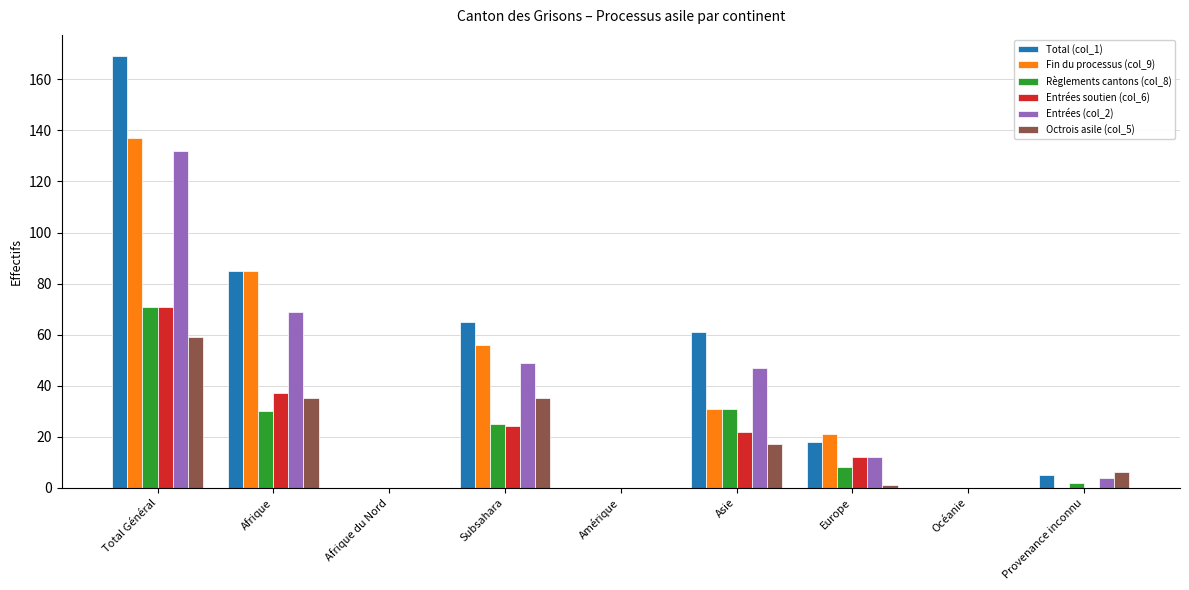

Are the bars horizontal?

No